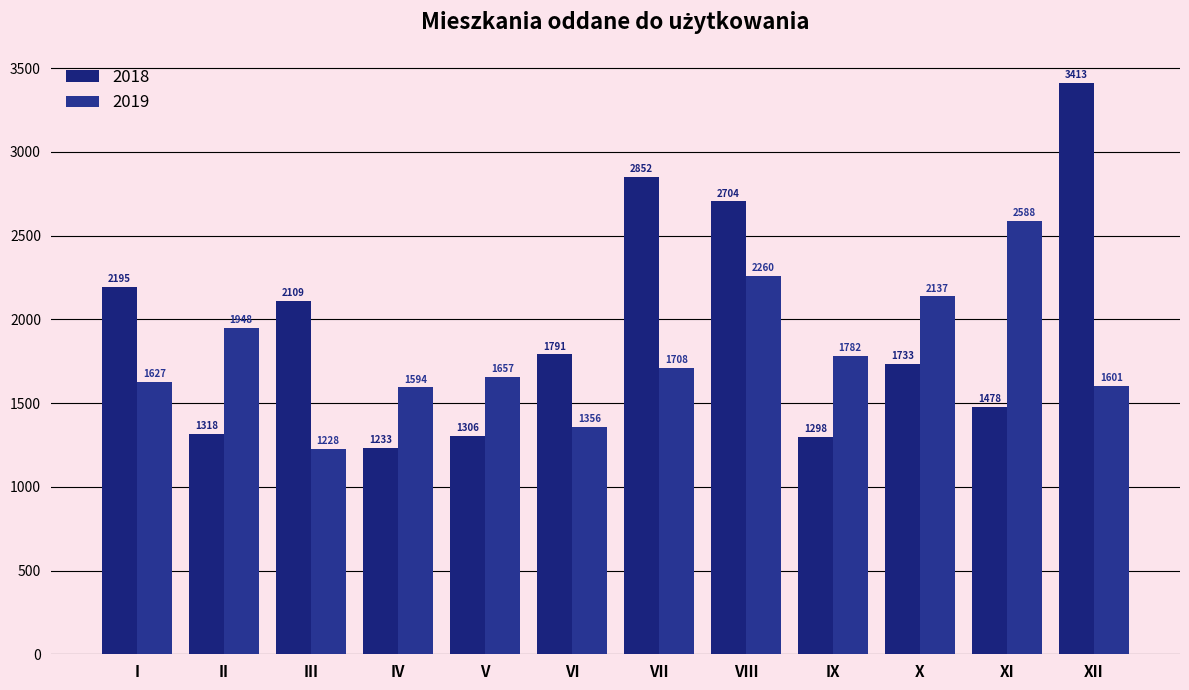

What is the value of the 2019 bar at the 8th from the left?

2260